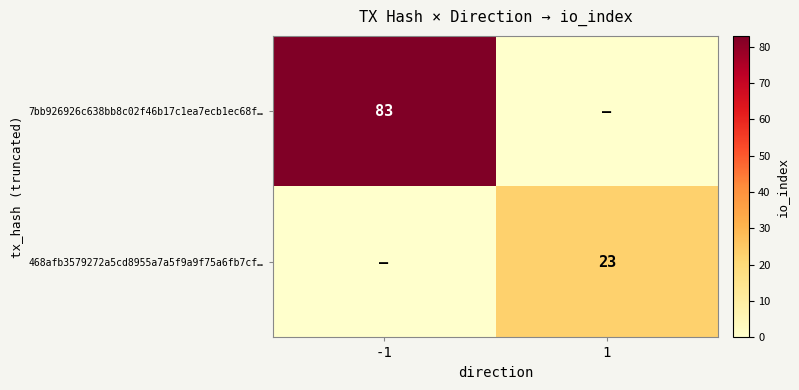

What is the total value across all series at 1?

23